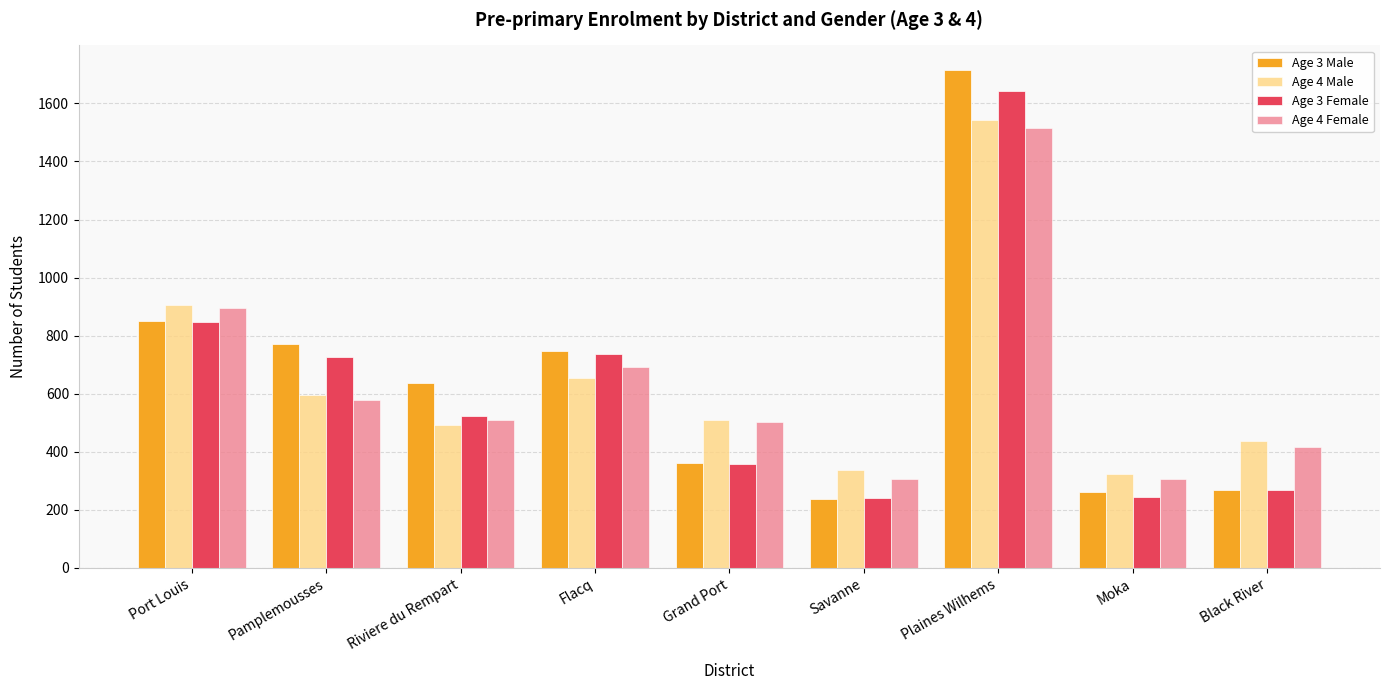

What position from the left is Black River?

9